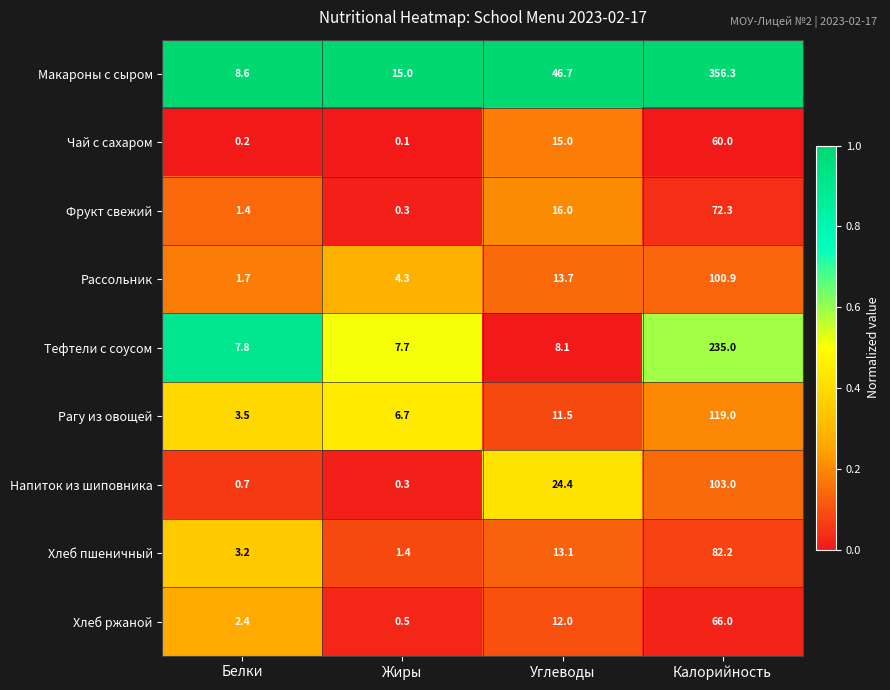

What is the sum of the Чай с сахаром values at Жиры and Белки?

0.3